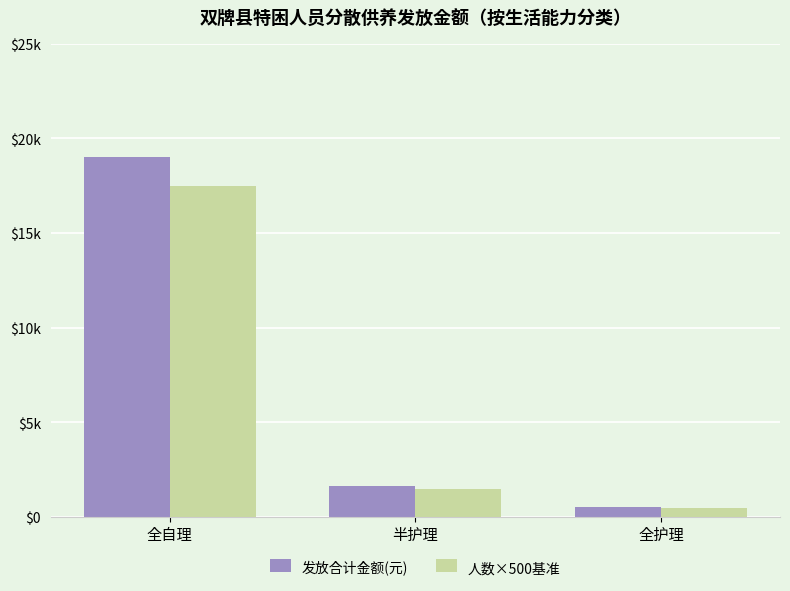

What is the sum of all 发放合计金额(元) values?

21216